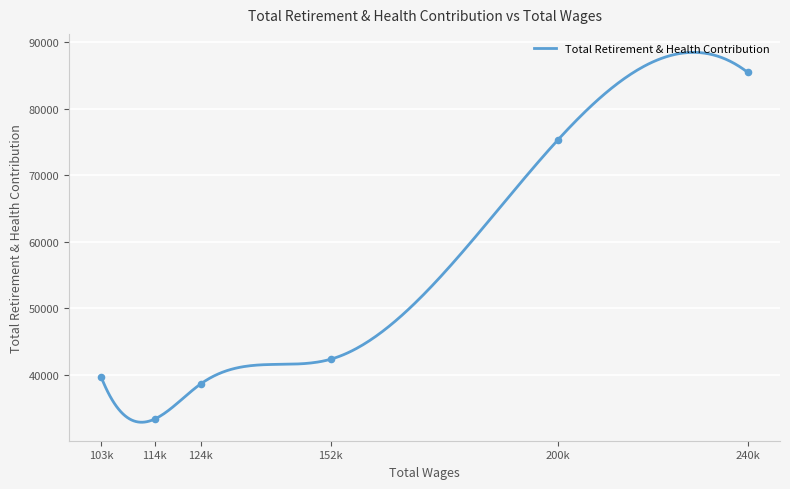

Between 103k and 240k, which is larger?

240k